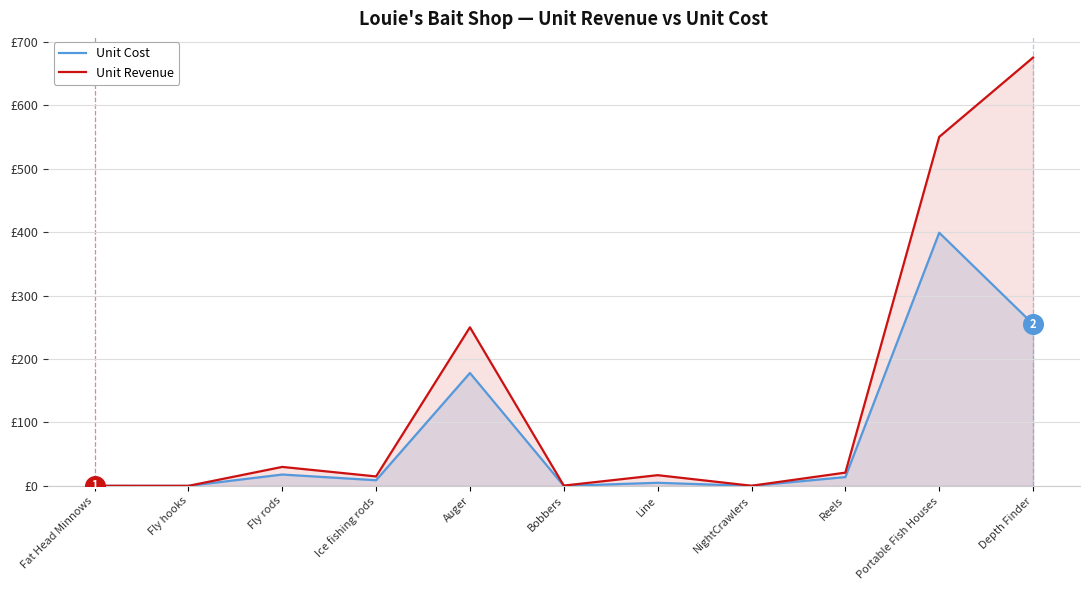

Which series contains the highest Y value?

Unit Revenue